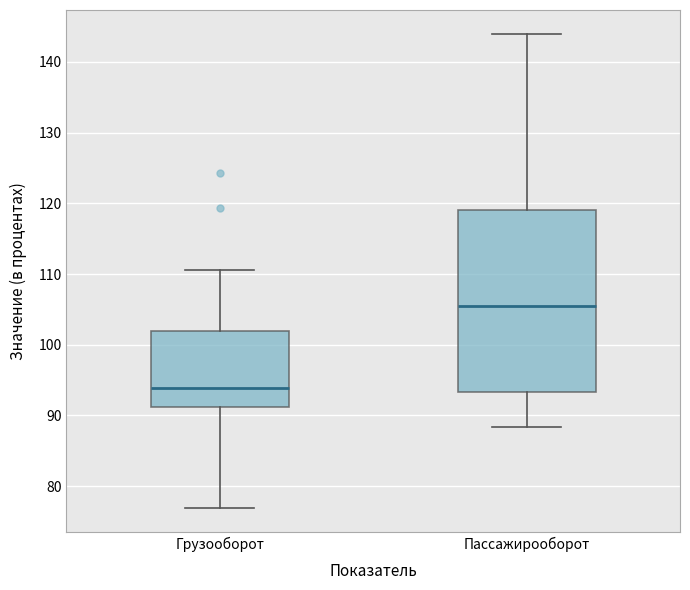

Reading left to right, read every box against the y-axis: the position of its median line, the range the box covers, and the ends of its whiskers. The values are not printed on the chart, so give them approximately, as read against the axis.

Грузооборот: median 94, box 91 to 102, whiskers 77 to 111
Пассажирооборот: median 106, box 93 to 119, whiskers 88 to 144